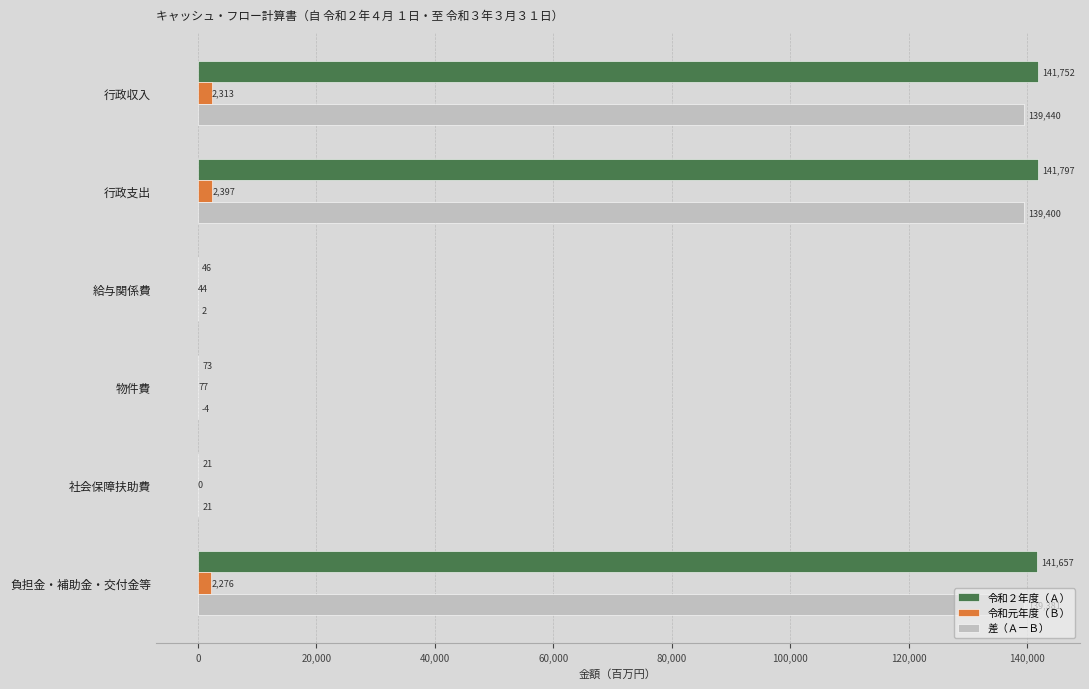

What is the sum of the 令和２年度（Ａ） values at 行政支出 and 社会保障扶助費?

141818.0